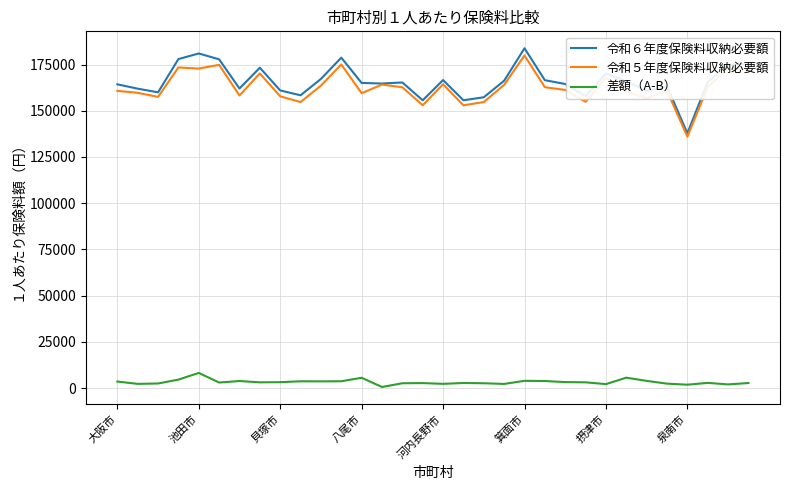

What is the maximum value shown in the chart?

183804.9